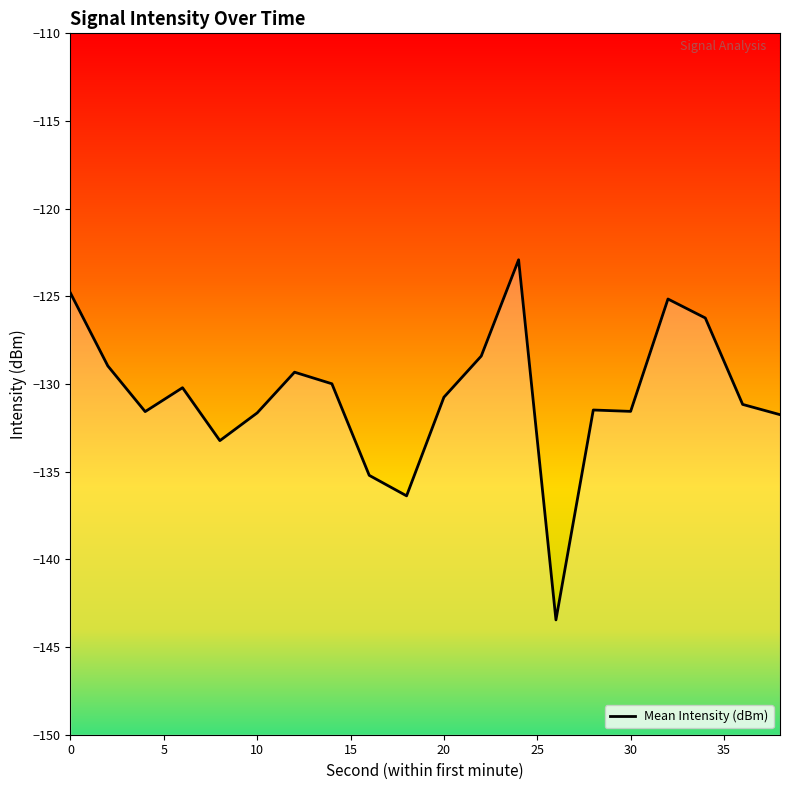

What is the greatest value displayed?

-122.9